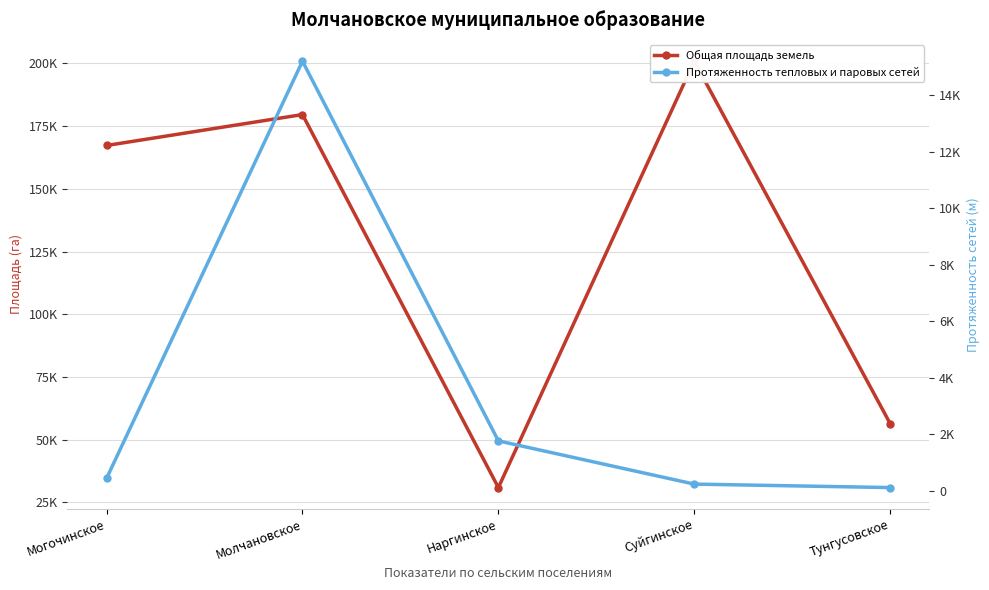

What is the spread (max minus min) of values at Наргинское?

29176